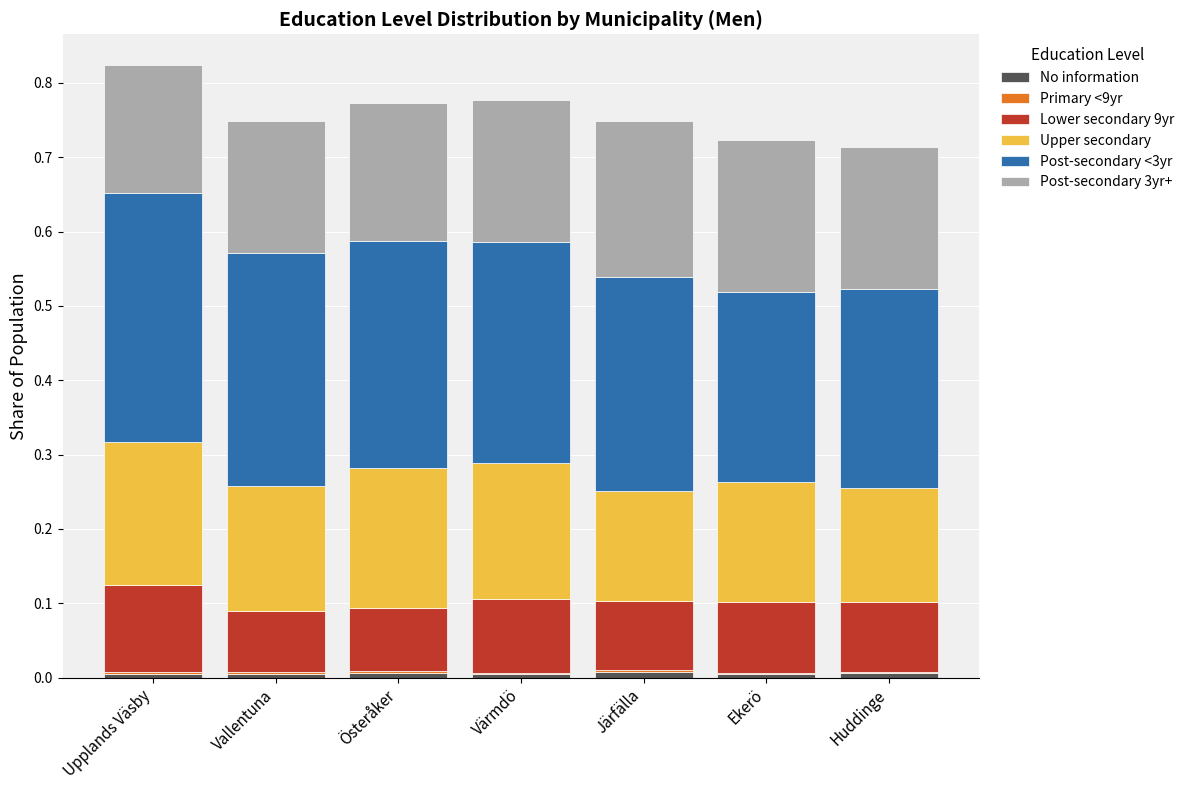

What is the sum of the Lower secondary 9yr values at Huddinge and Österåker?

0.2